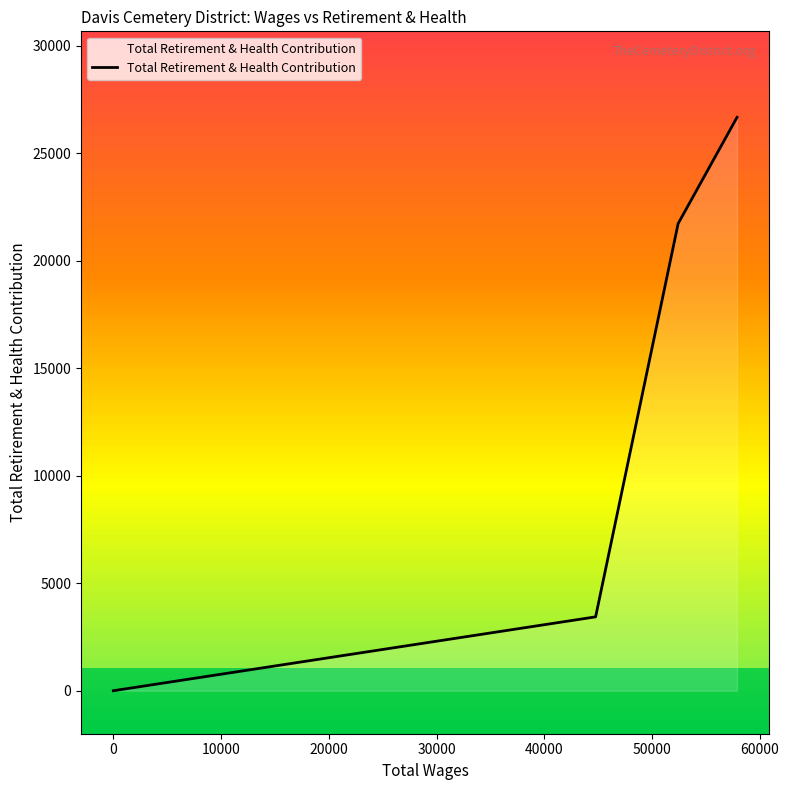

True or false: there are more than 2 points higher than both neighbors.

False